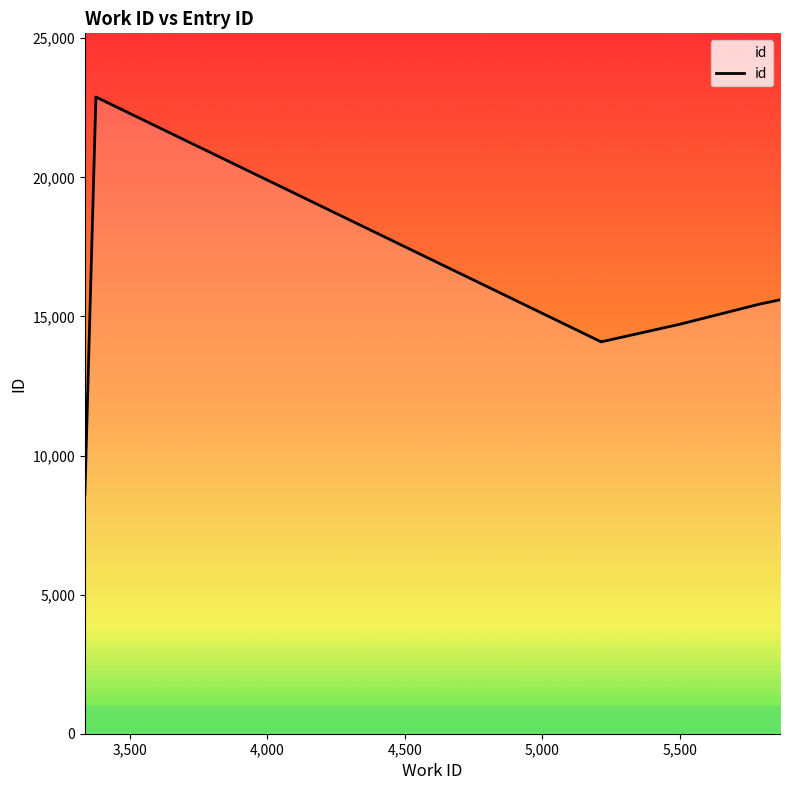

Is it true that the value at 6,000 is 26317?

False